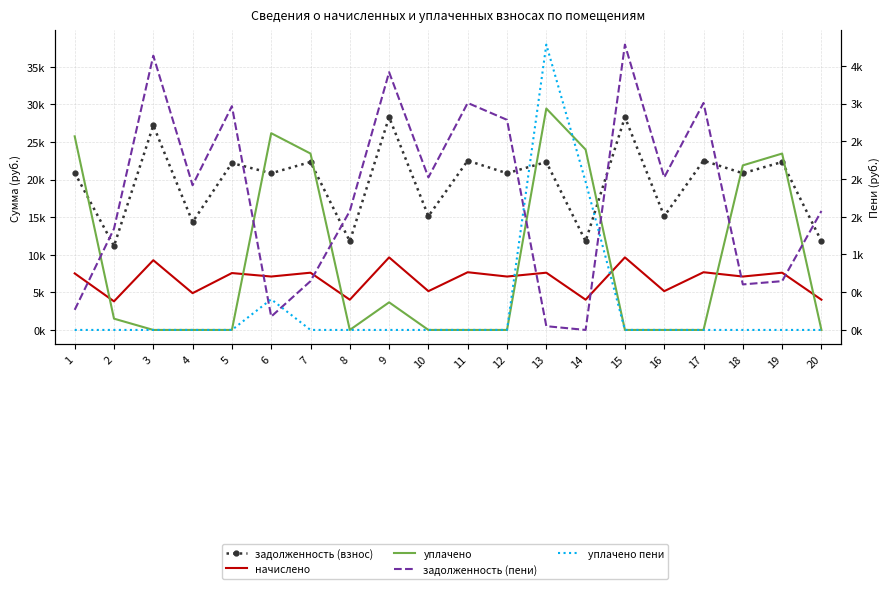

Reading right to left, list all the values displayed in this chart.

задолженность (взнос): 11796.4	22335.2	20838.2	22514.9	15129.7	28303.3	11796.4	22335.2	20838.2	22514.9	15129.7	28303.3	11792.3	22335.2	20838.2	22195.5	14351.2	27205.5	11157.6	20906.6
начислено: 4021.2	7613.6	7103.4	7675.0	5157.5	9648.1	4021.2	7613.6	7103.4	7675.0	5157.5	9648.1	4019.8	7613.6	7103.4	7566.0	4892.0	9273.8	3803.4	7518.5
уплачено: 0.0	23459.3	21887.0	0.0	0.0	0.0	23986.4	29450.5	0.0	0.0	0.0	3673.1	0.0	23459.3	26165.8	0.0	0.0	0.0	1500.0	25750.9
задолженность (пени): 15817.6	6489.6	6054.7	30189.8	20287.2	37951.4	0.0	498.4	27941.6	30189.8	20287.2	34278.3	15812.1	6489.6	1775.8	29761.5	19243.3	36479.3	13461.0	2674.2
уплачено пени: 0.0	0.0	0.0	0.0	0.0	0.0	1964.2	3782.4	0.0	0.0	0.0	0.0	0.0	0.0	406.5	0.0	0.0	0.0	0.0	0.0